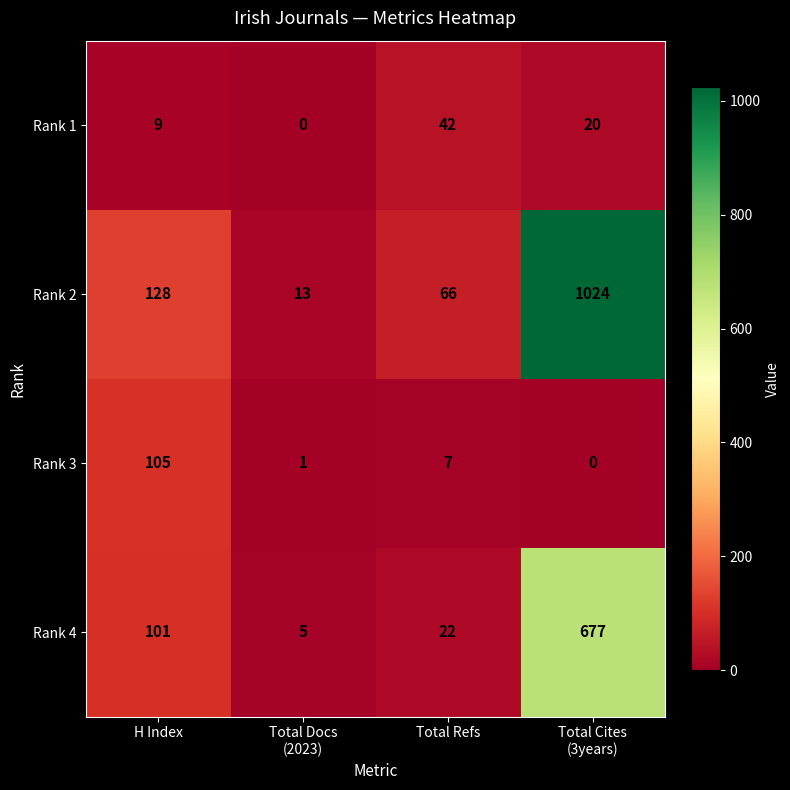

Which series changed the most between H Index and Total Refs?

Rank 3